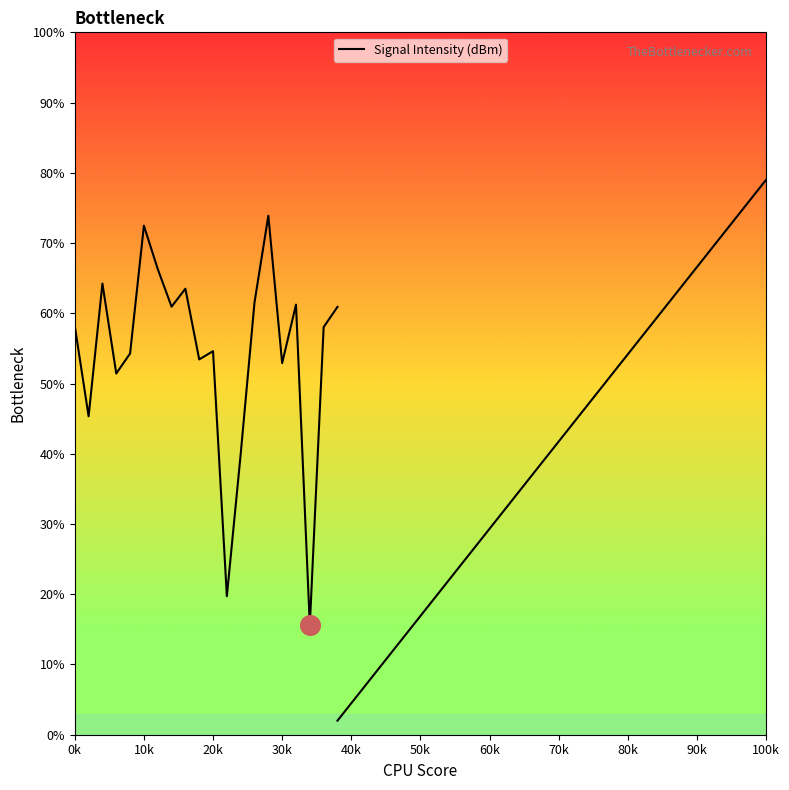

Which has a higher value, 18 or 10?

10